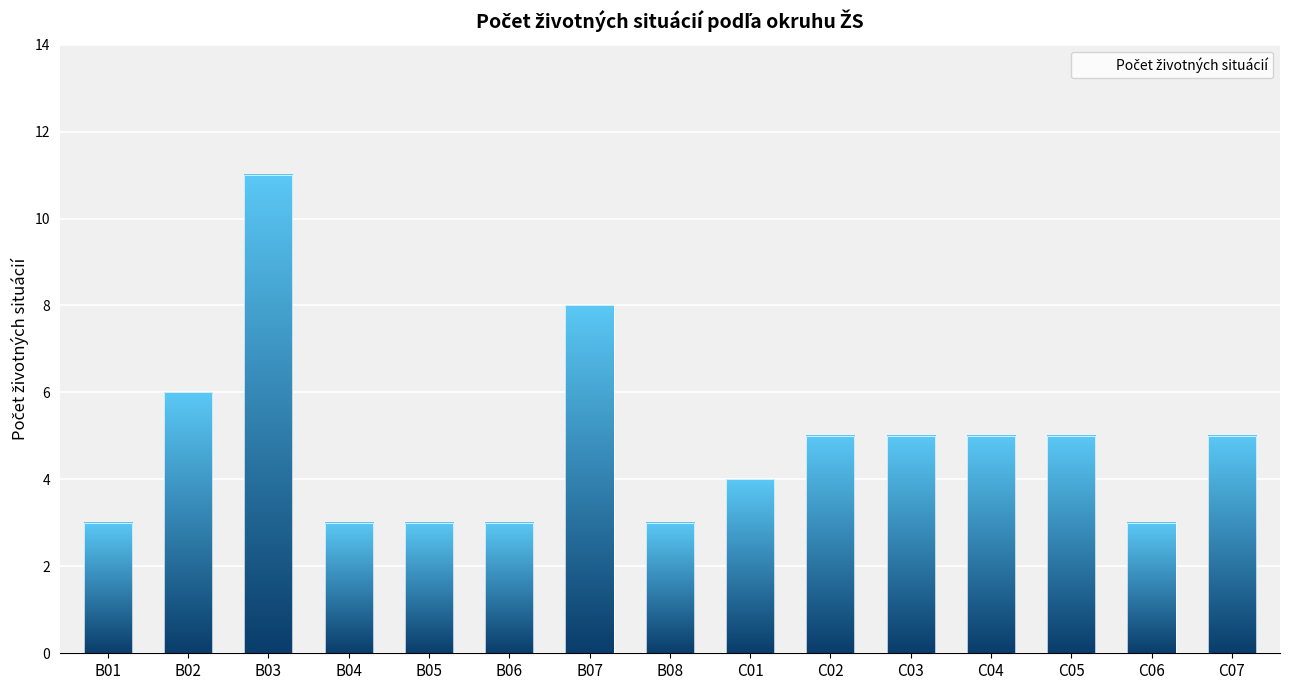

What is the average value?

5